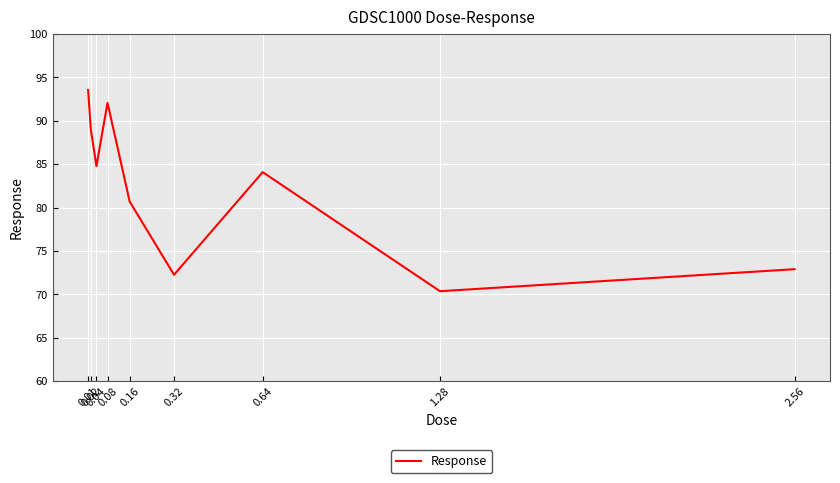

What is the minimum value shown in the chart?

70.4